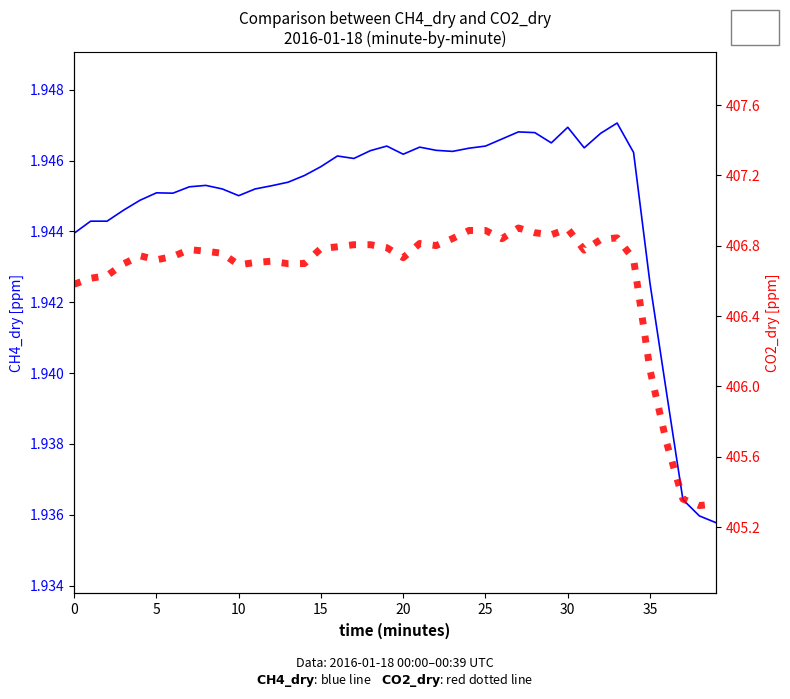

What is the spread (max minus min) of values at 22?

404.9